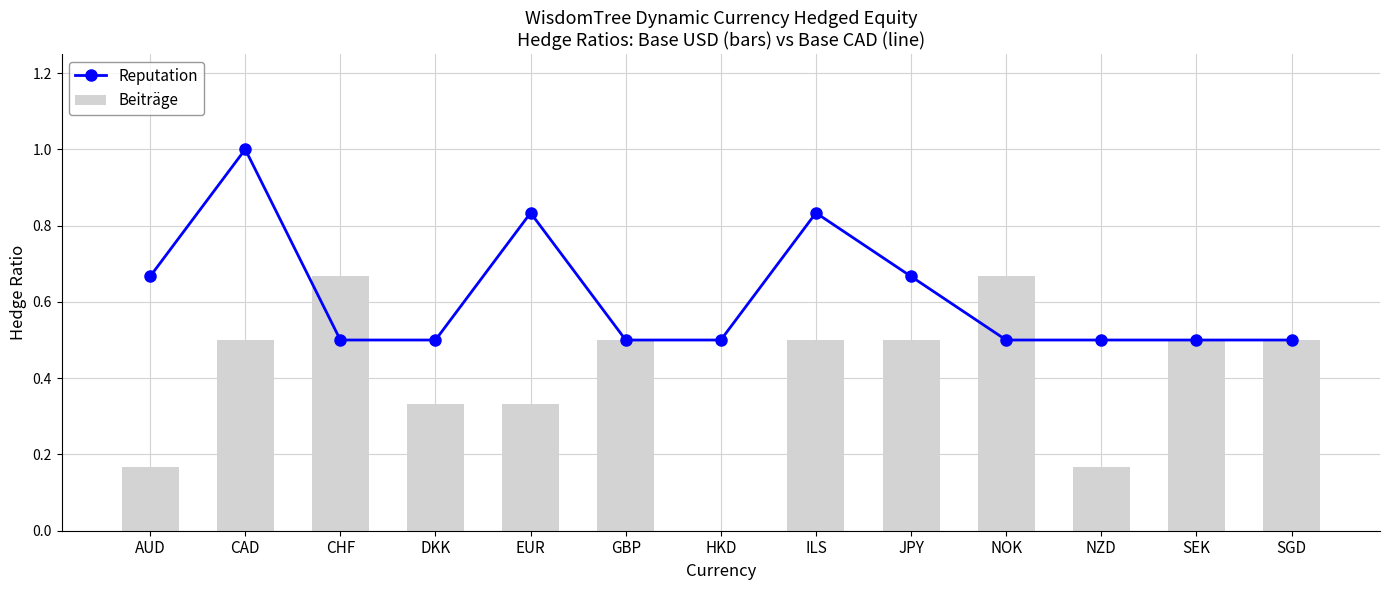

At which label does Reputation reach its minimum?

CHF